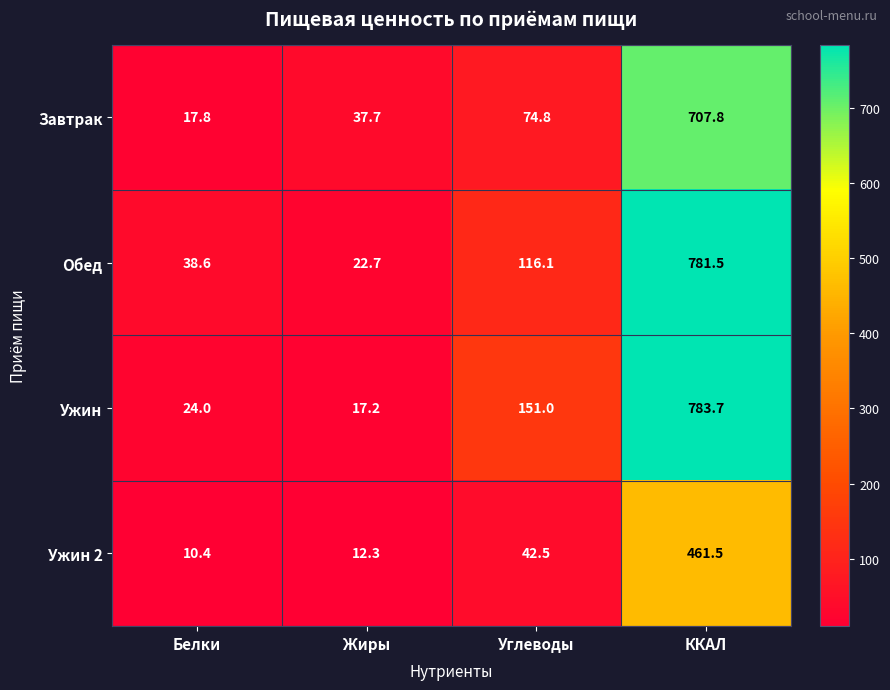

Which series has the largest range (max minus min)?

Ужин